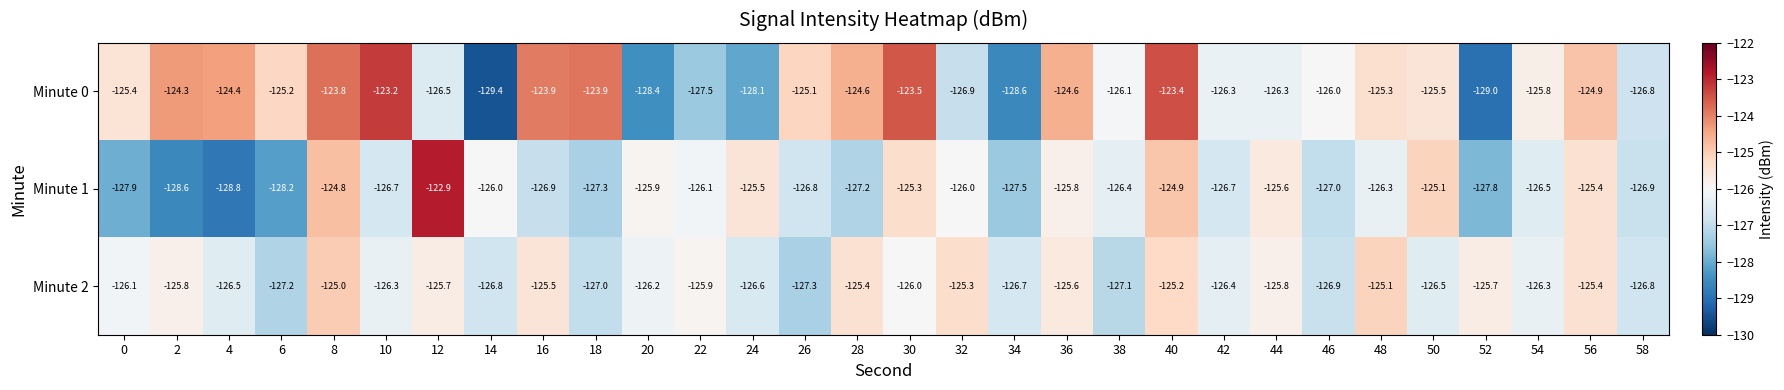

List the series in order of their overall mean, lowest first.

Minute 1, Minute 2, Minute 0